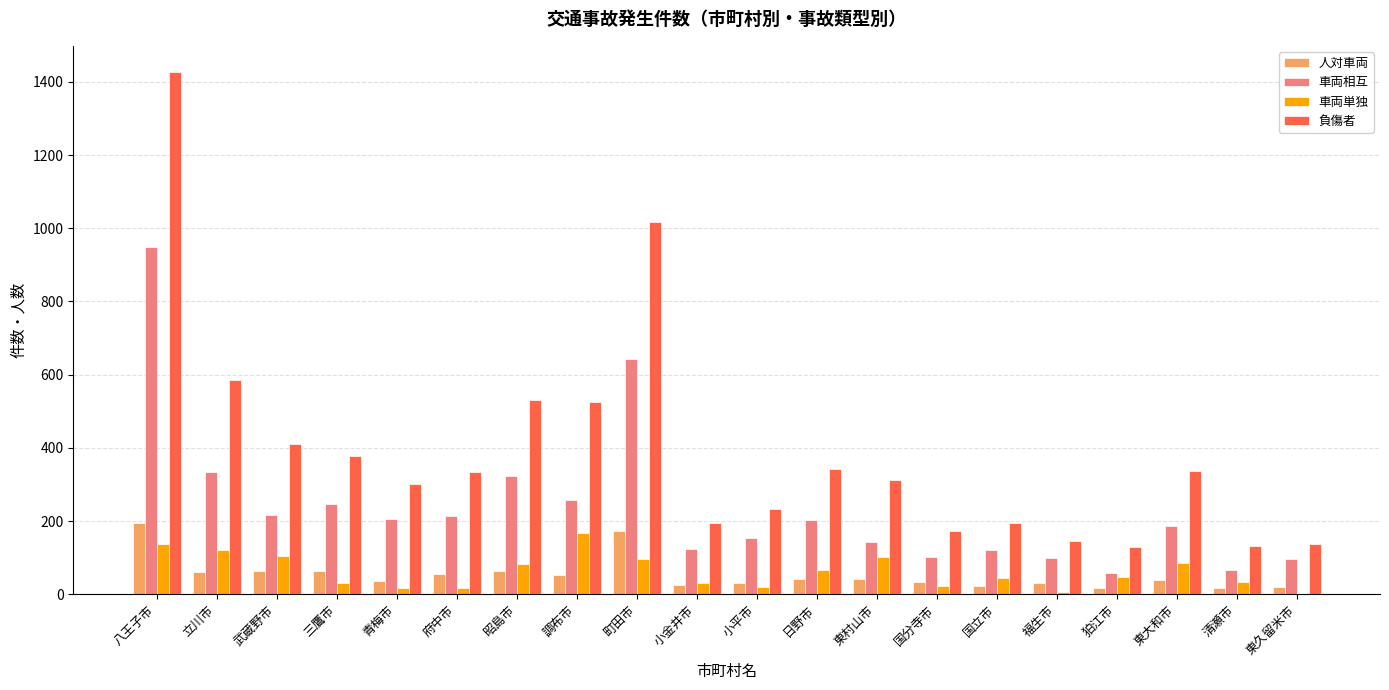

At which label is 車両相互 closest to 503?

町田市